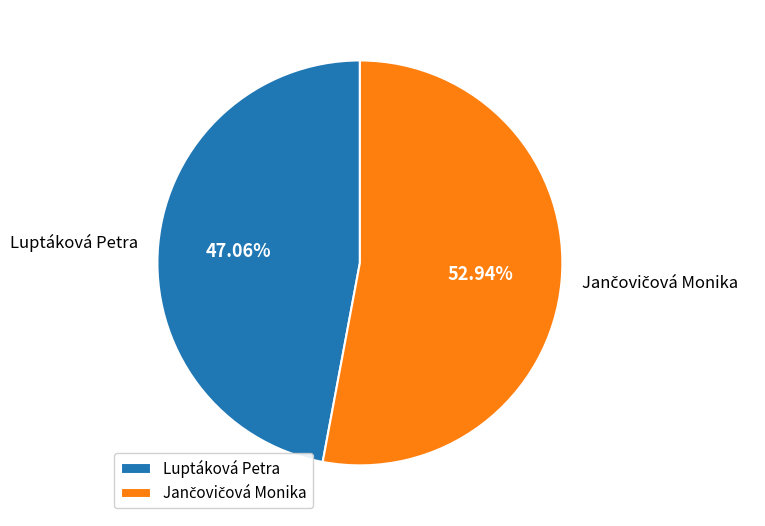

Which category has the smallest portion of the pie?

Luptáková Petra